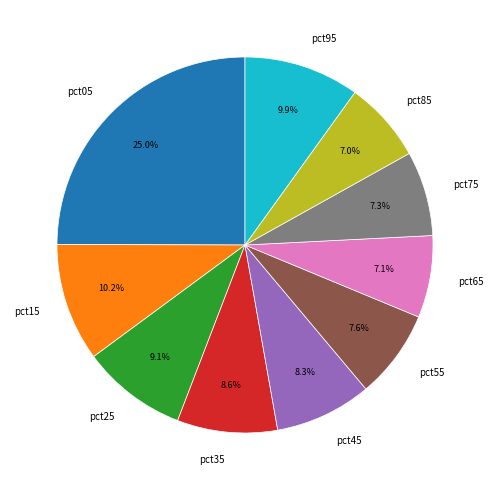

To the nearest percent, what is the combined percentage of pct25 and pct95?

19%